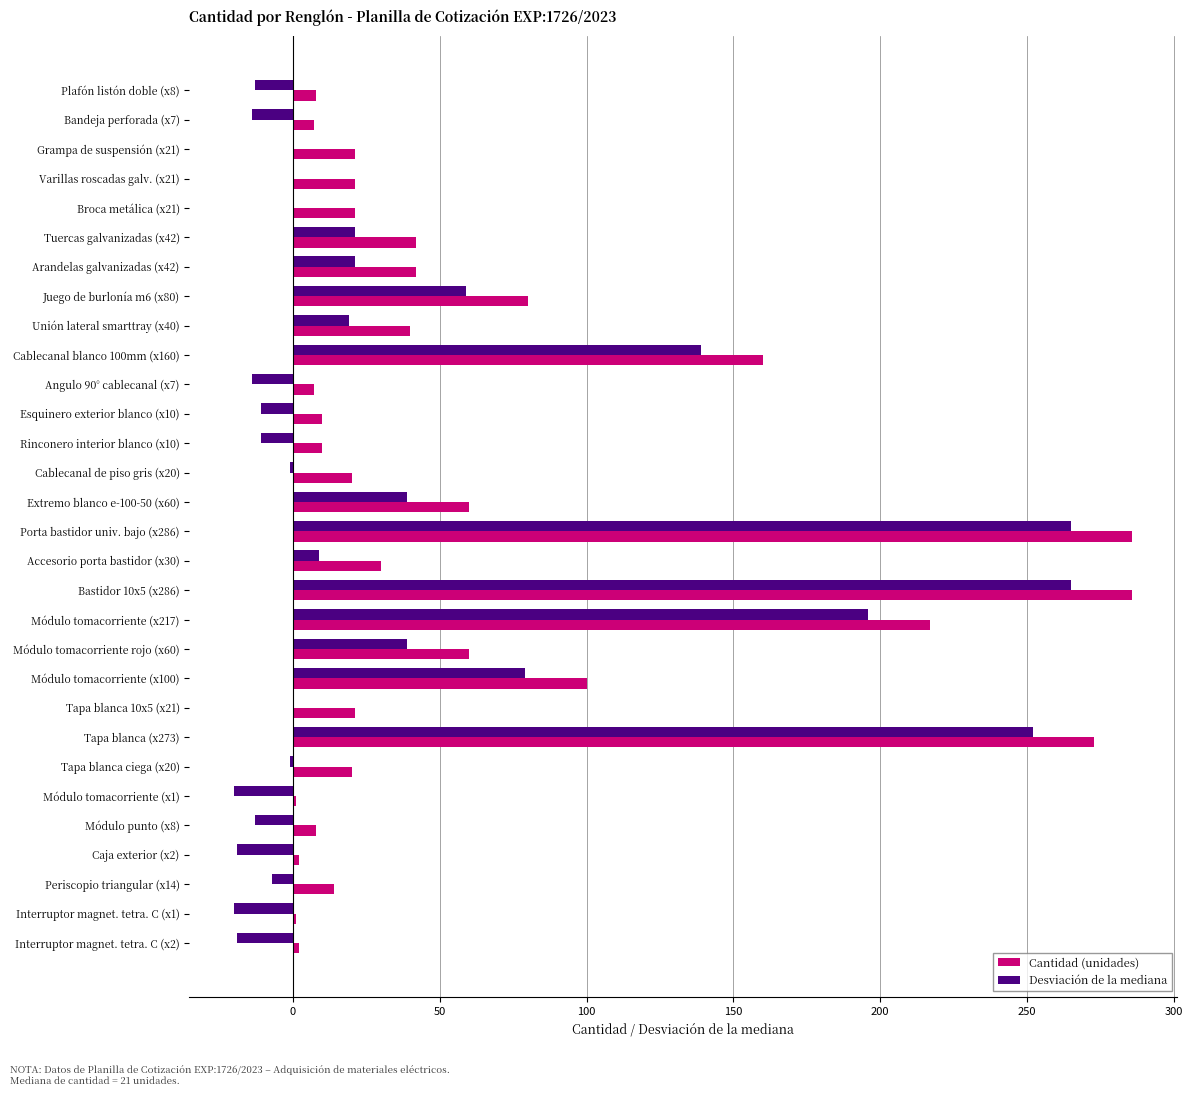

What are all the series names shown in the legend?

Cantidad (unidades), Desviación de la mediana